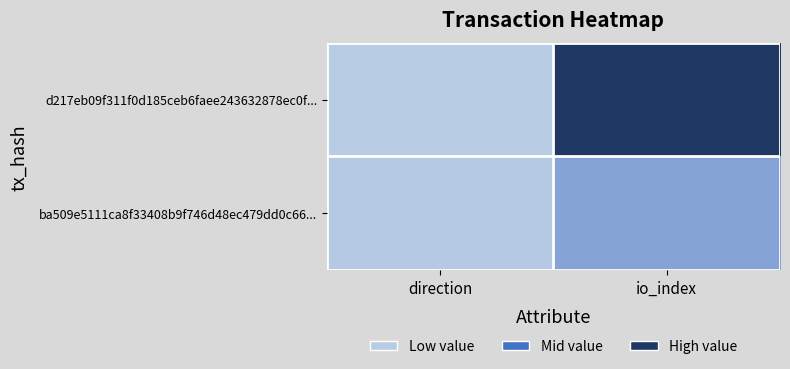

At which category does the chart reach its minimum across all series?

direction